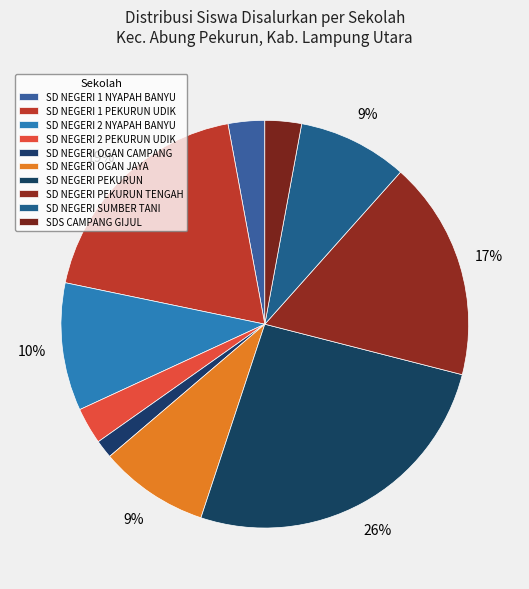

To the nearest percent, what is the average slice percentage?

10%